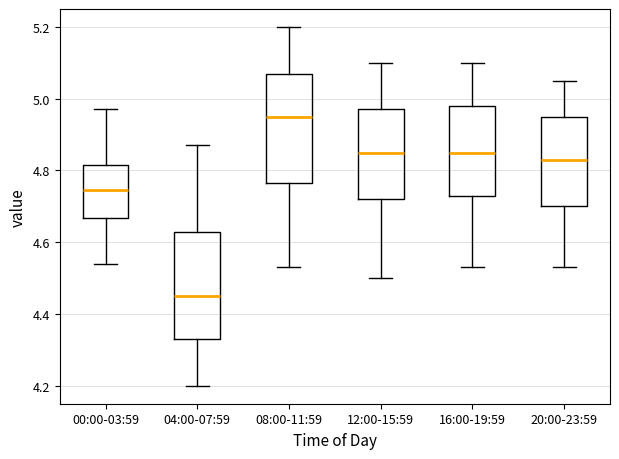

Which box's median line is the highest?

08:00-11:59